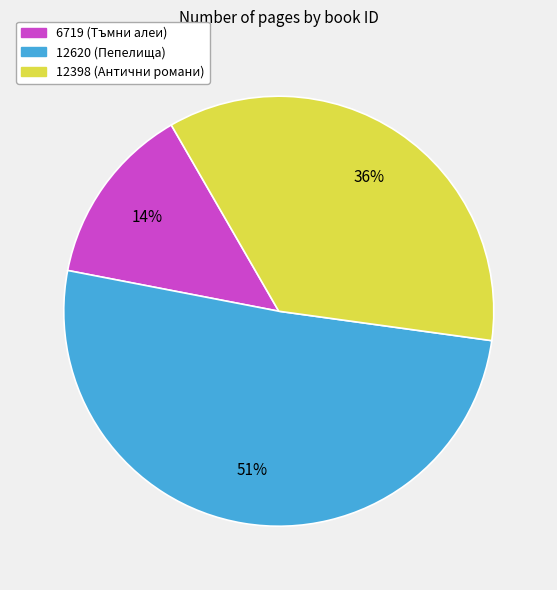

Is the sum of 6719 (Тъмни алеи) and 12398 (Антични романи) greater than half?

No